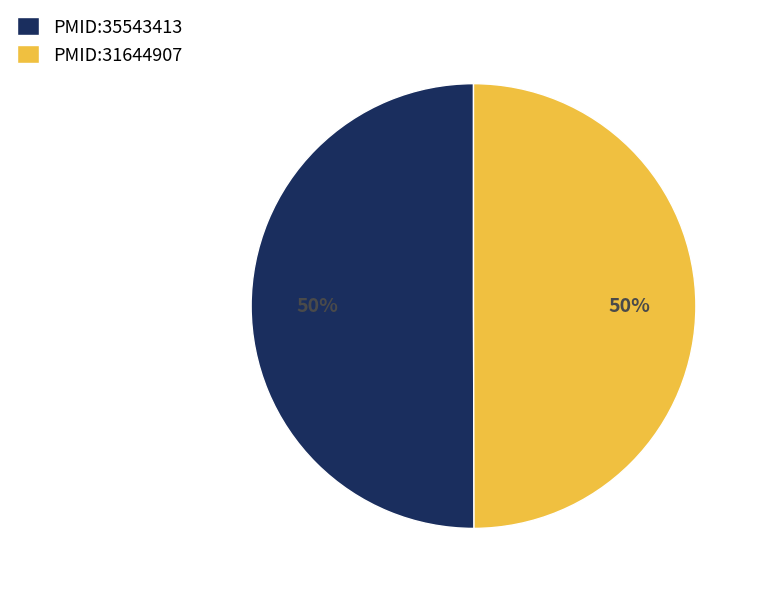

The PMID:31644907 slice represents 59% of the pie. True or false?

False